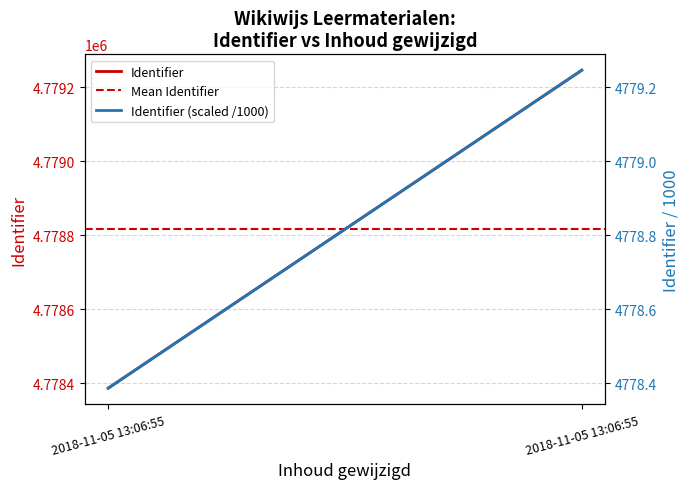

What is the maximum value shown in the chart?

4779246.0